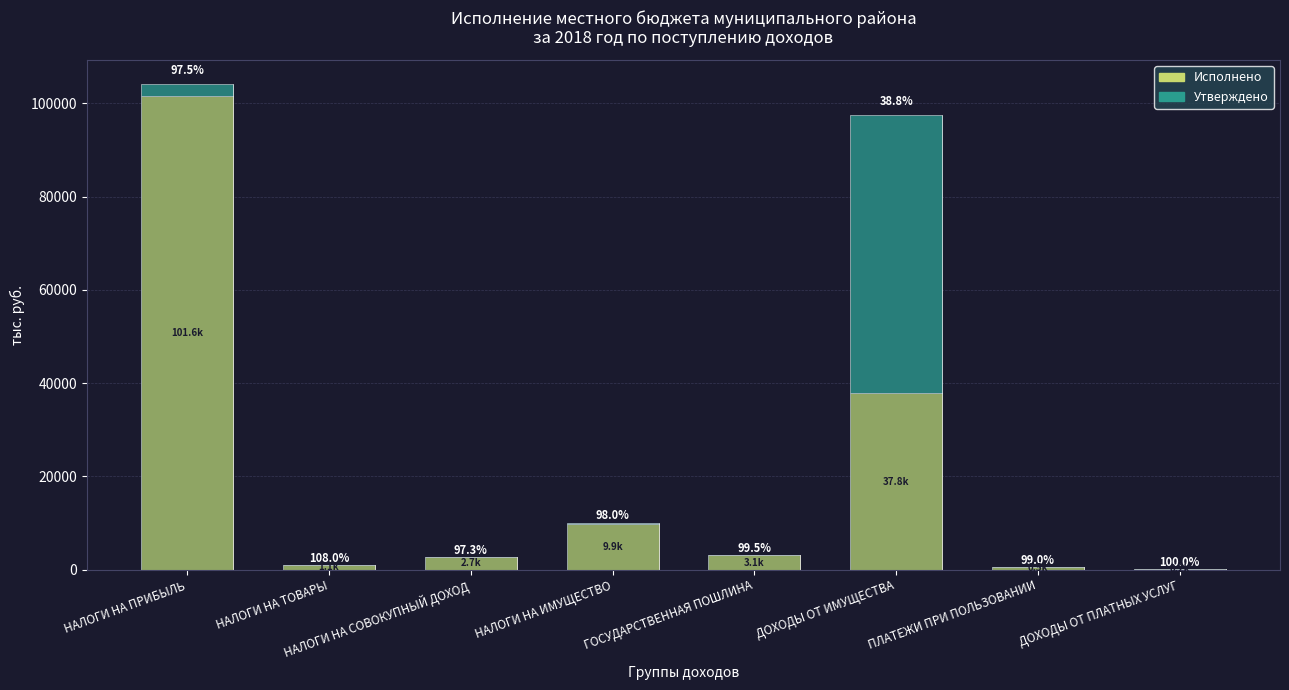

What position from the right is НАЛОГИ НА ИМУЩЕСТВО?

5